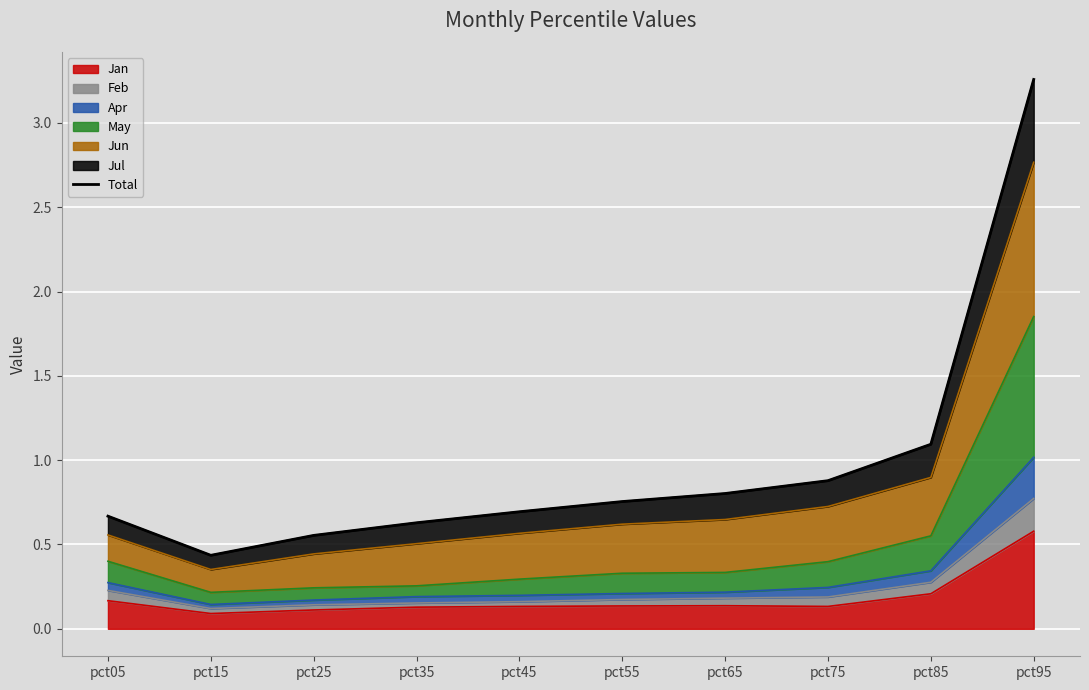

What is the difference between the second highest and minimum values?

0.7